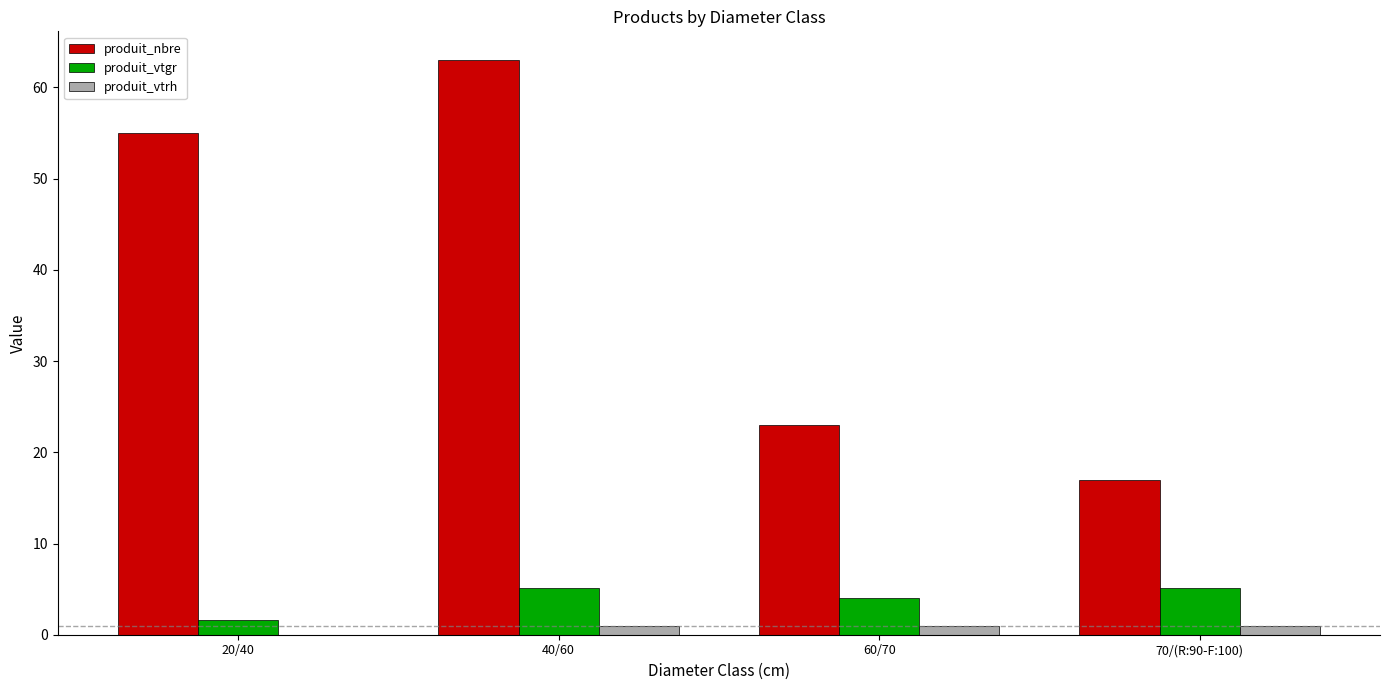

Where does the produit_vtgr series first go above 5?

40/60